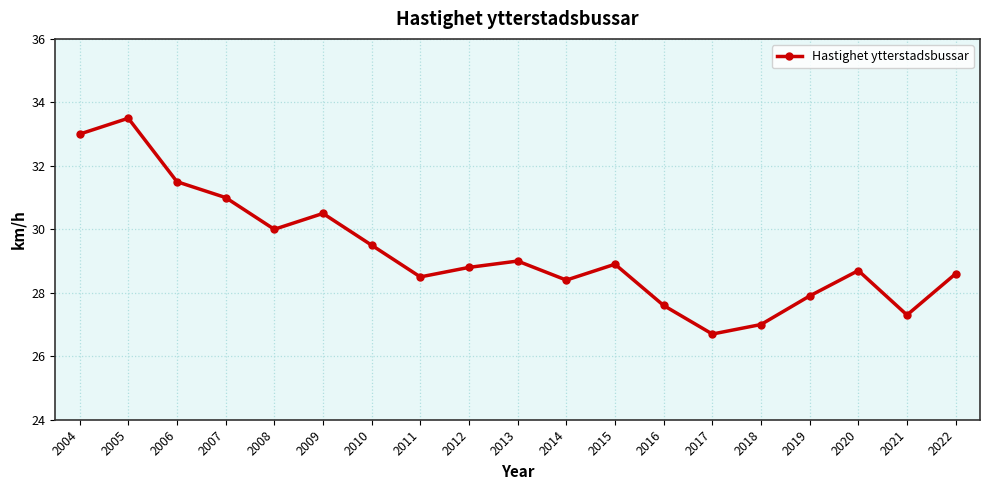

At which category does the data reach its first local peak?

2005